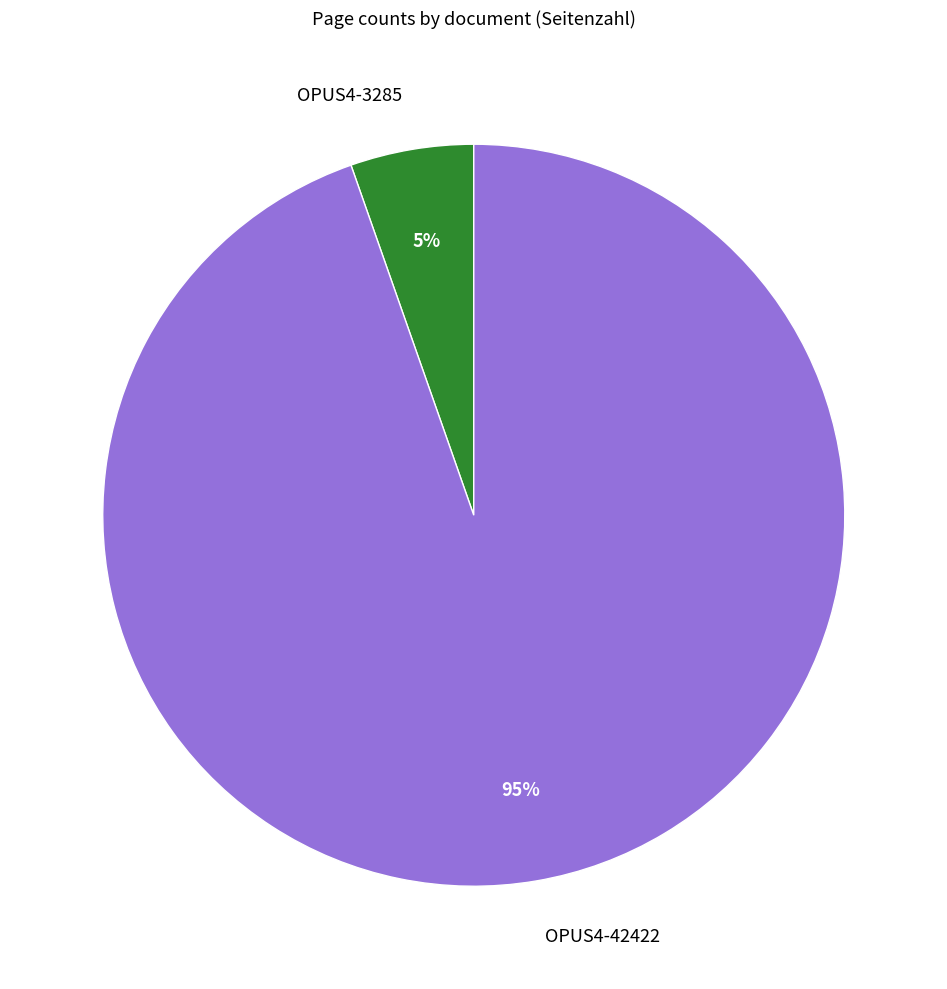

Does OPUS4-3285 represent more than half of the total?

No